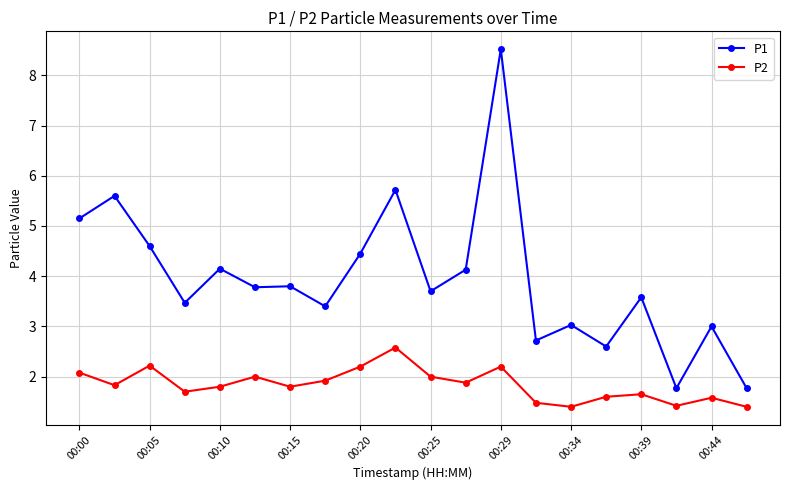

Which series has the largest total across all categories?

P1